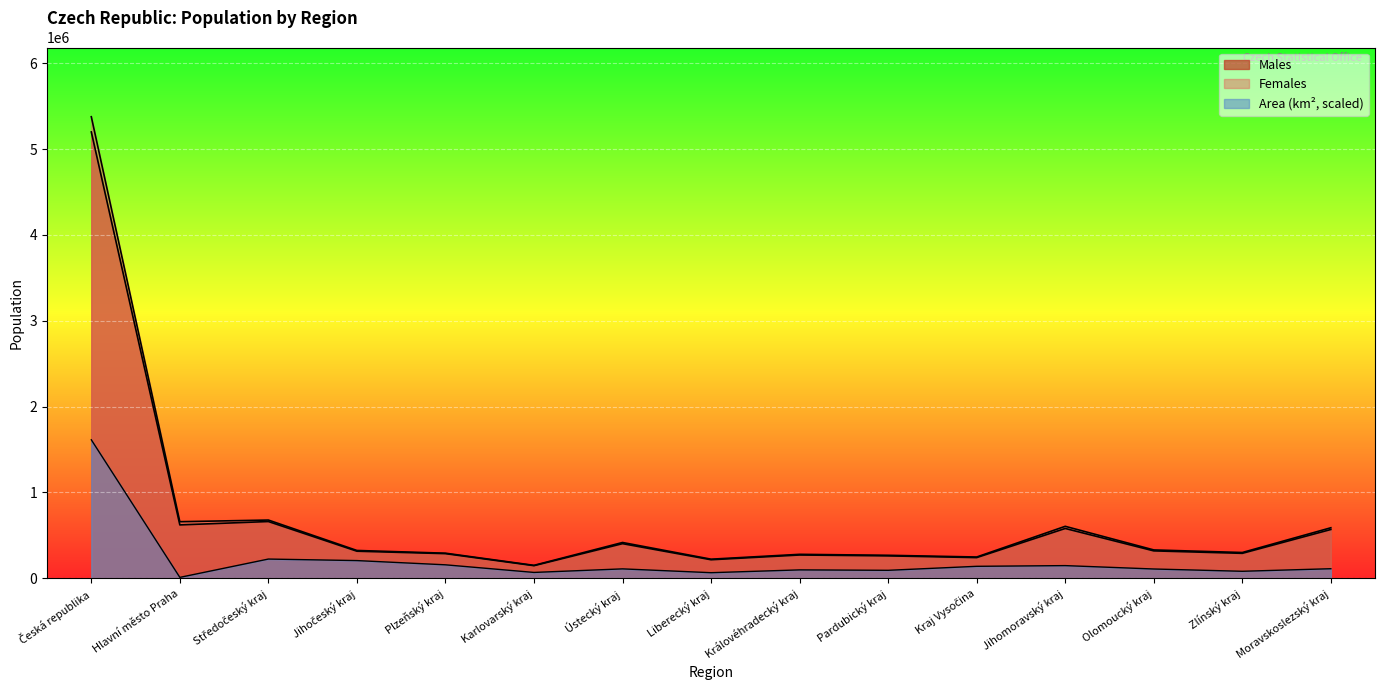

True or false: Females and Males cross at least once.

False